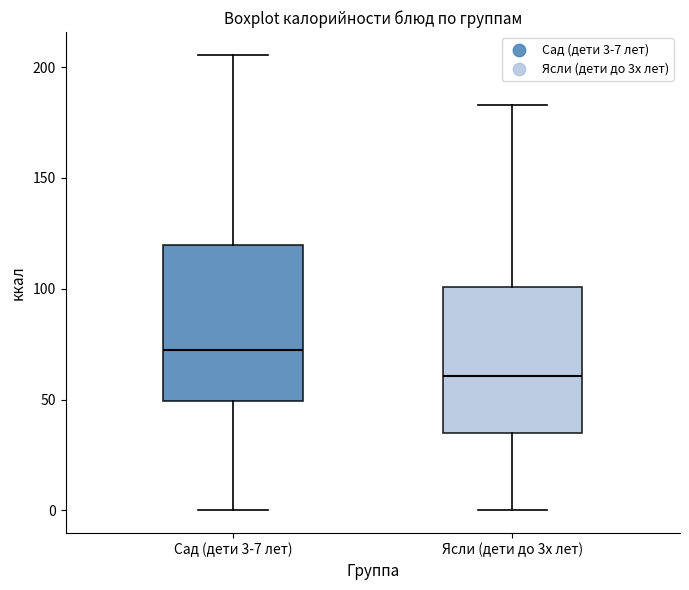

Reading left to right, transcribe this box plot: for each box, give where its median line is, the range the box spans, and where its two whiskers end, as read against the y-axis. The values are not printed on the chart, so give them approximately, as read against the axis.

Сад (дети 3-7 лет): median 70, box 50 to 120, whiskers 0 to 205
Ясли (дети до 3х лет): median 60, box 35 to 100, whiskers 0 to 185